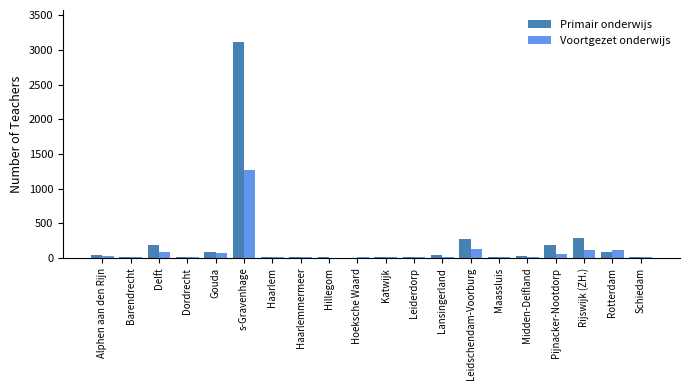

Is the value of Voortgezet onderwijs at Alphen aan den Rijn greater than the value of Primair onderwijs at Rotterdam?

No